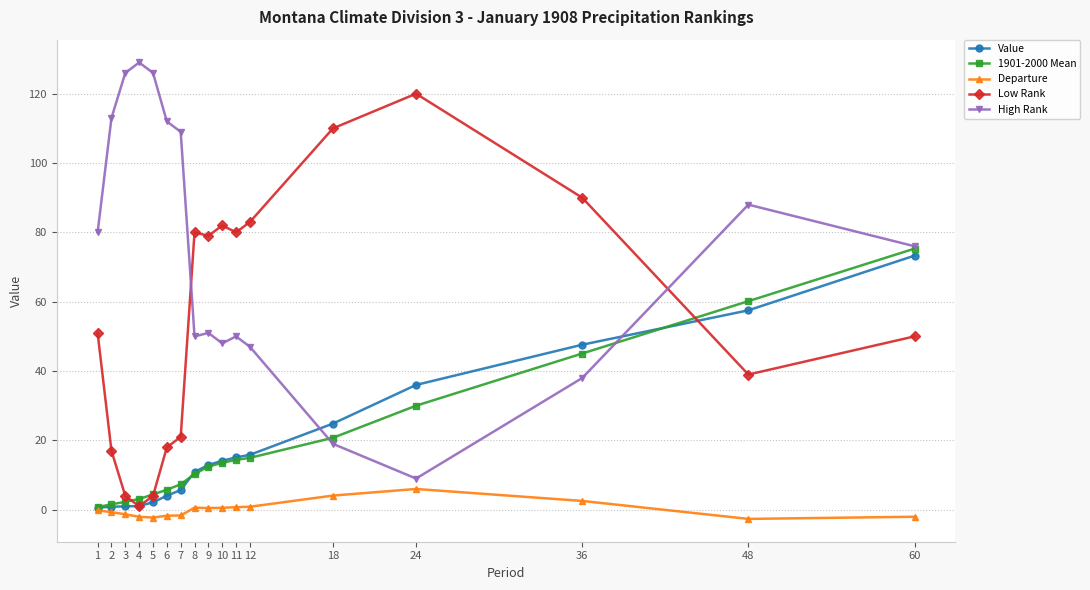

Between 10 and 36, which series saw the biggest shift?

Value